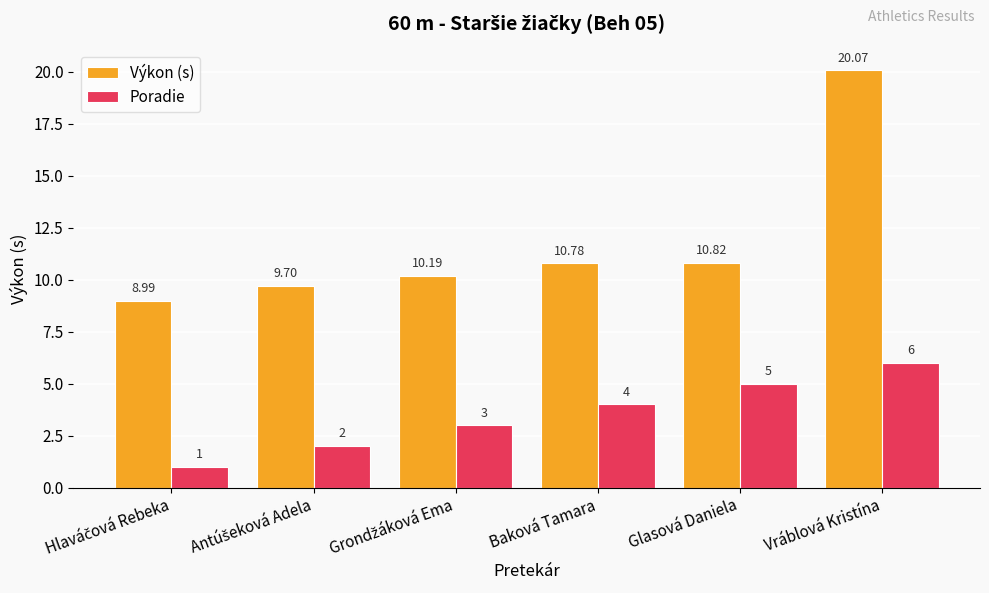

Reading left to right, list all the values displayed in this chart.

Výkon (s): 9.0	9.7	10.2	10.8	10.8	20.1
Poradie: 1.0	2.0	3.0	4.0	5.0	6.0